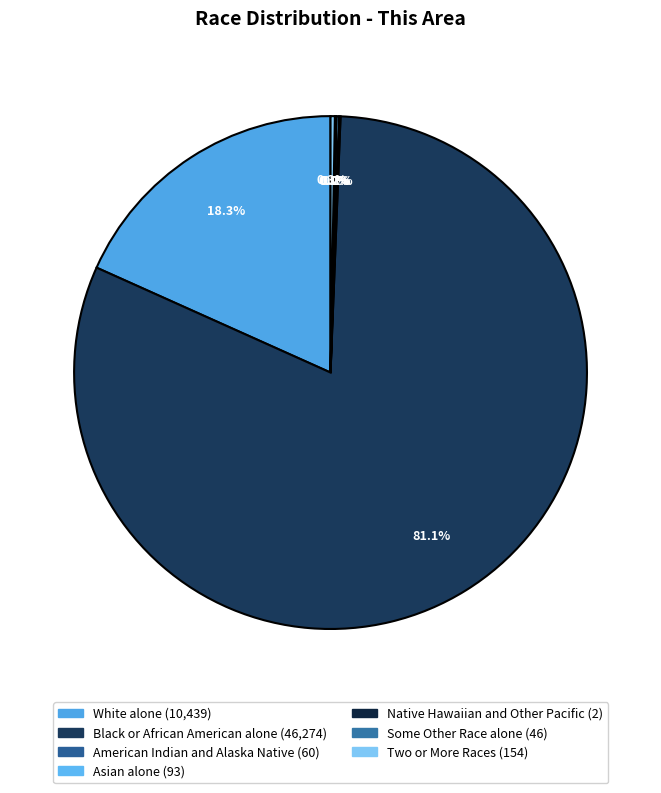

To the nearest percent, what is the average slice percentage?

14%